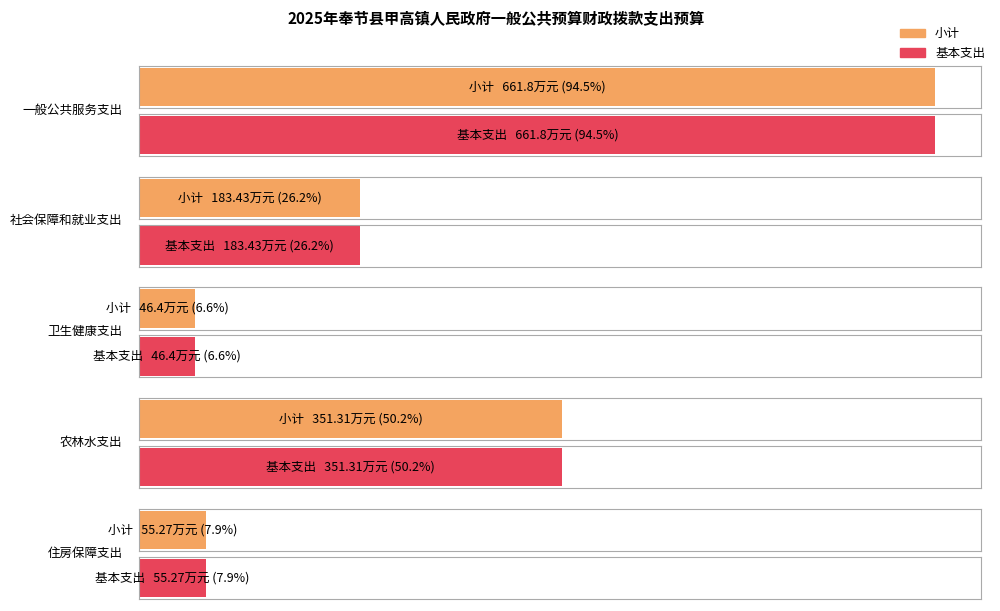

At how many categories does at least one series exceed 559?

1